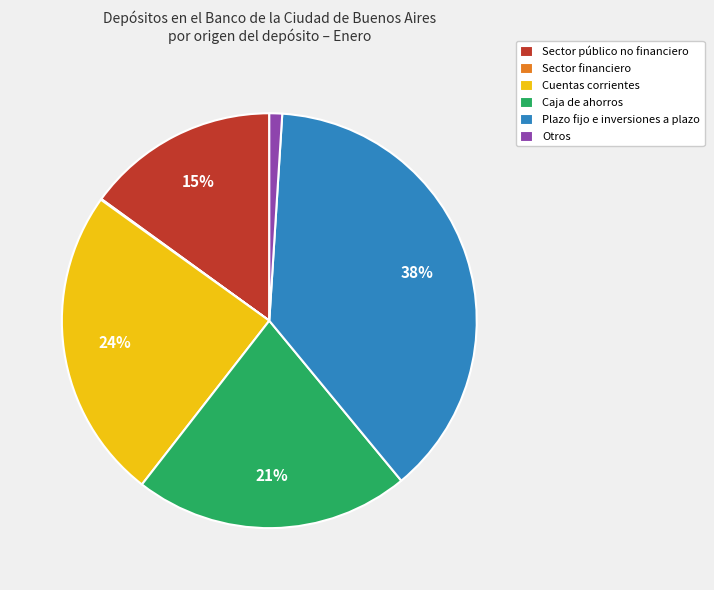

To the nearest percent, what is the combined percentage of Cuentas corrientes and Sector público no financiero?

39%